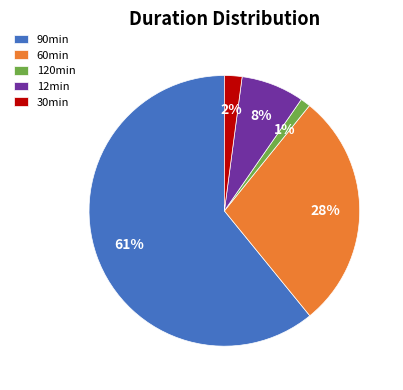

Which slice is the smallest?

120min